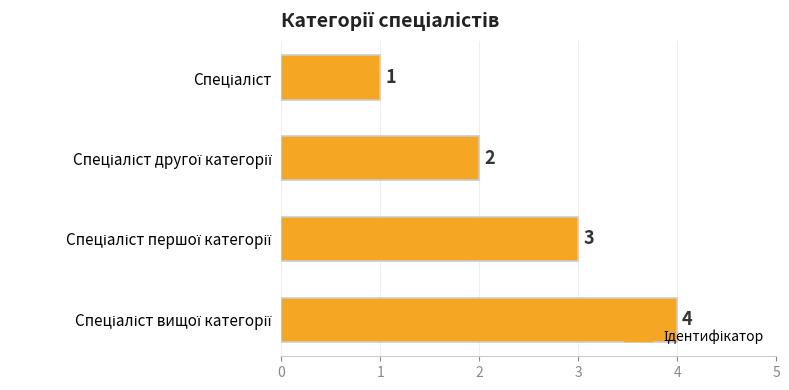

What is the difference between the maximum and minimum values?

3